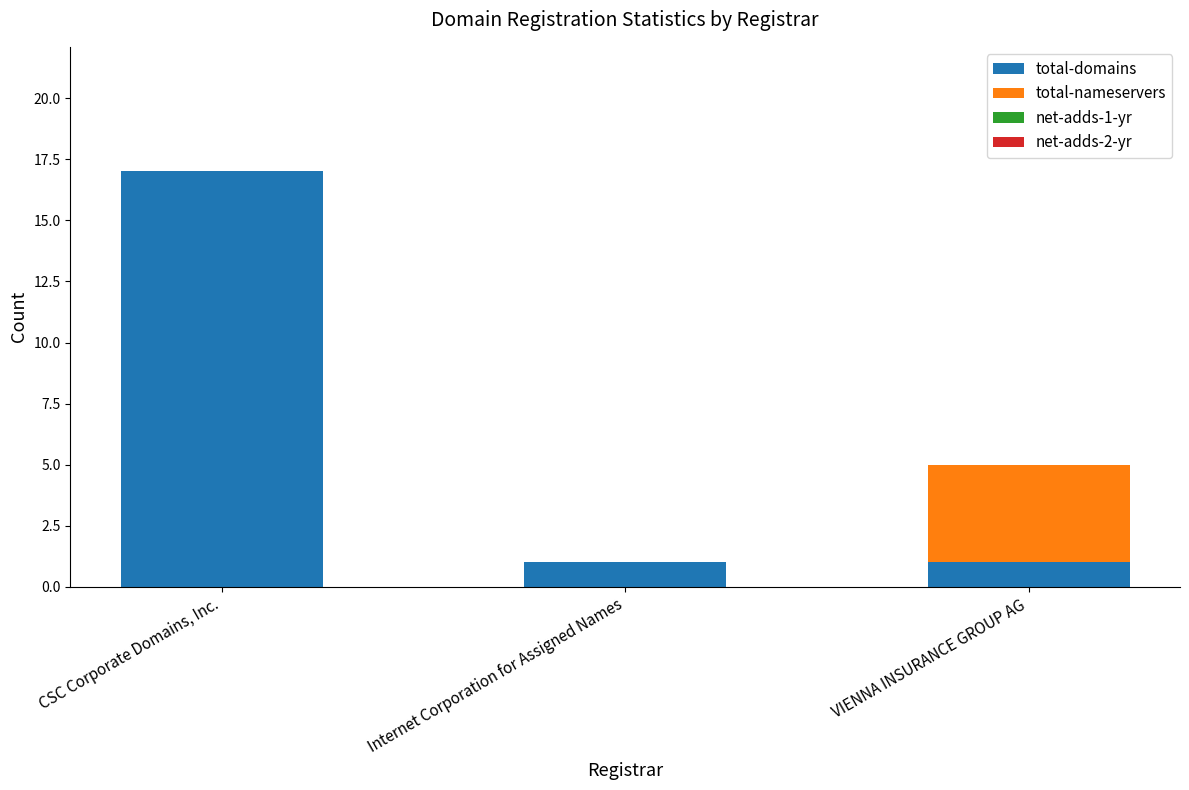

Is it true that total-domains equals 4 at CSC Corporate Domains, Inc.?

False